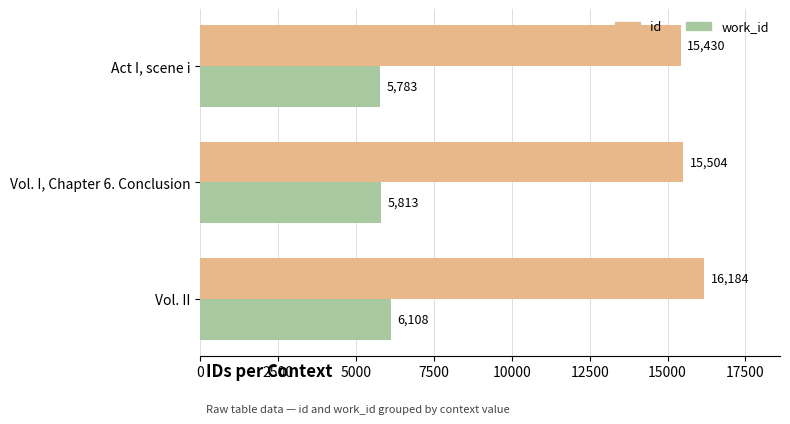

The id series shows 16184 at Vol. II. True or false?

True